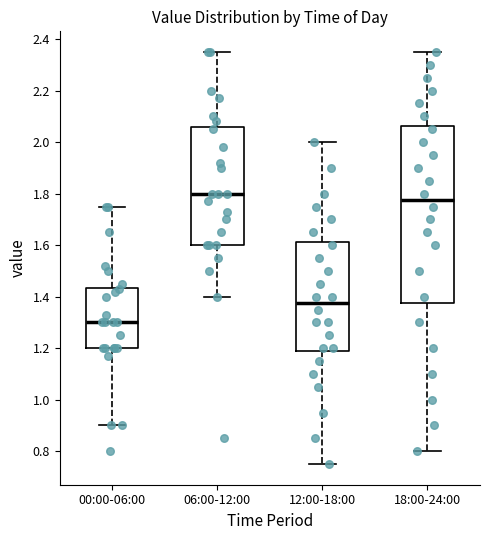

Reading left to right, read every box against the y-axis: the position of its median line, the range the box covers, and the ends of its whiskers. The values are not printed on the chart, so give them approximately, as read against the axis.

00:00-06:00: median 1.30, box 1.20 to 1.44, whiskers 0.90 to 1.76
06:00-12:00: median 1.80, box 1.60 to 2.06, whiskers 1.40 to 2.36
12:00-18:00: median 1.38, box 1.18 to 1.62, whiskers 0.76 to 2.00
18:00-24:00: median 1.78, box 1.38 to 2.06, whiskers 0.80 to 2.36